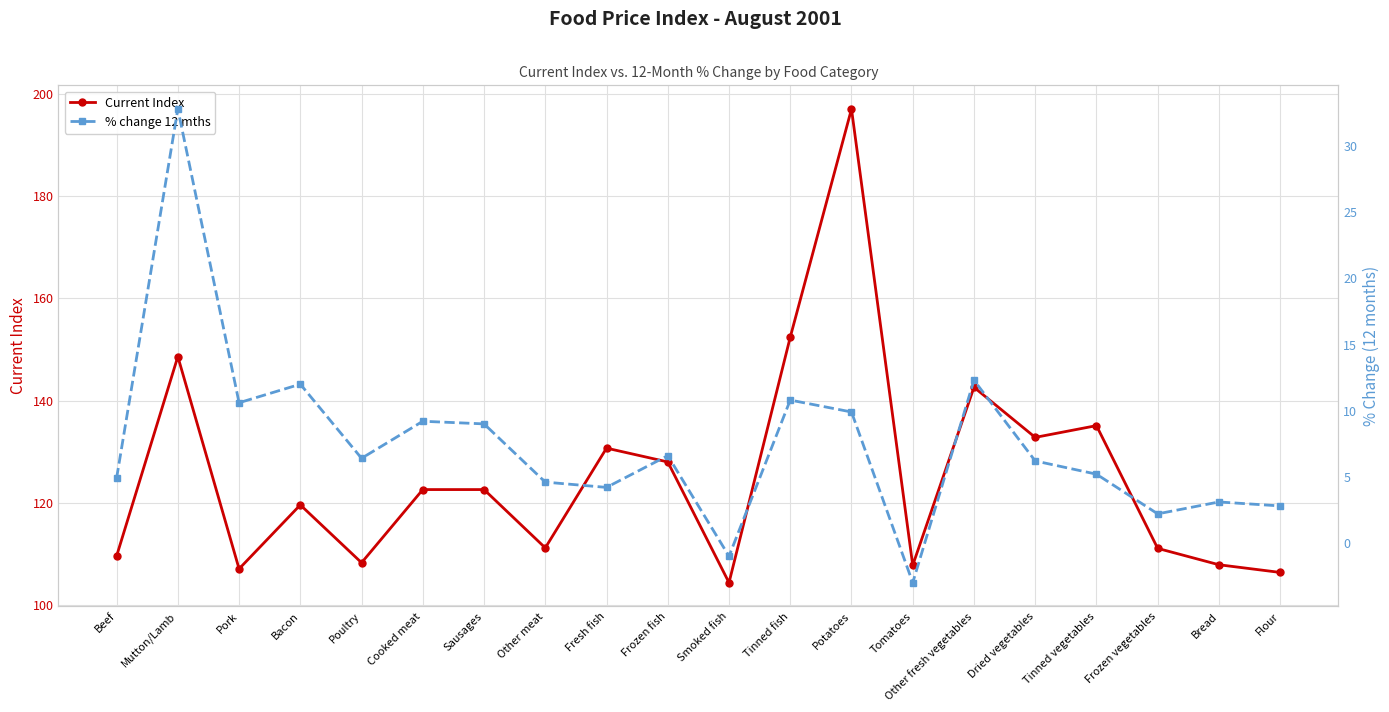

What is the label of the 14th point from the right?

Sausages